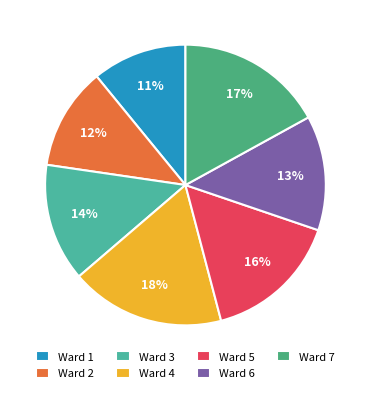

To the nearest percent, what is the average slice percentage?

14%